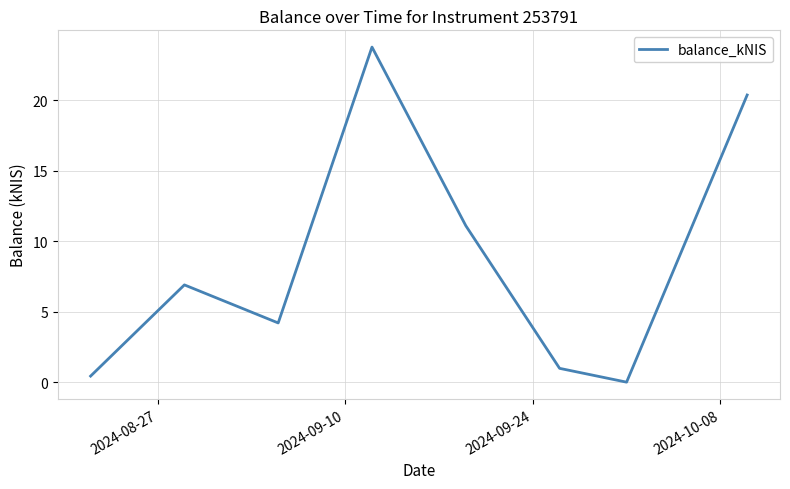

What is the sum of all values?

67.8